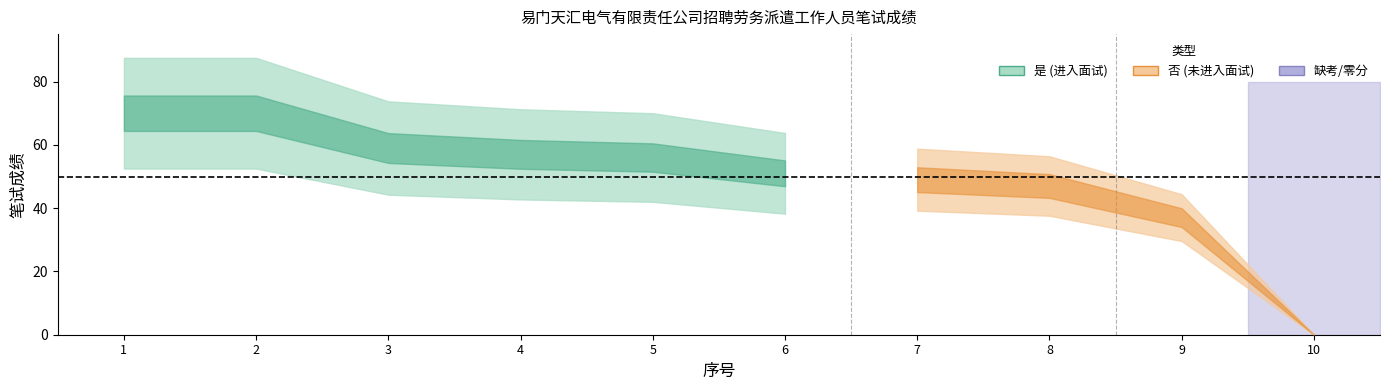

The value of male_score at 3 is 26. True or false?

False